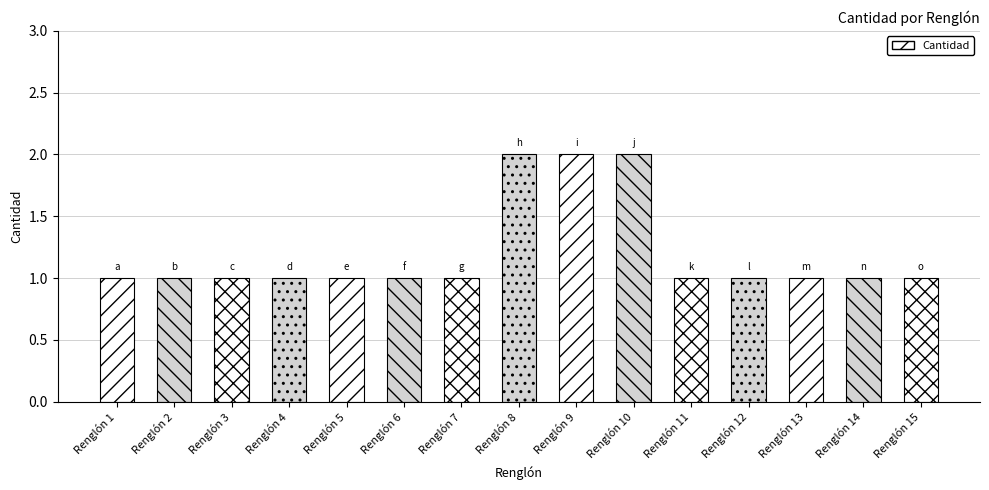

What is the sum of all values?

18